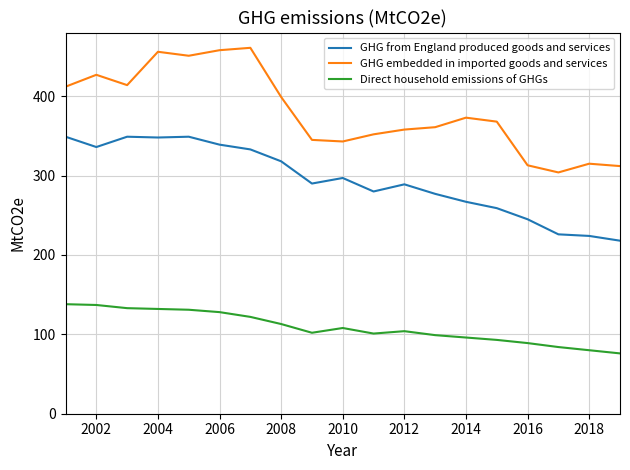

Which series has the largest total across all categories?

GHG embedded in imported goods and services